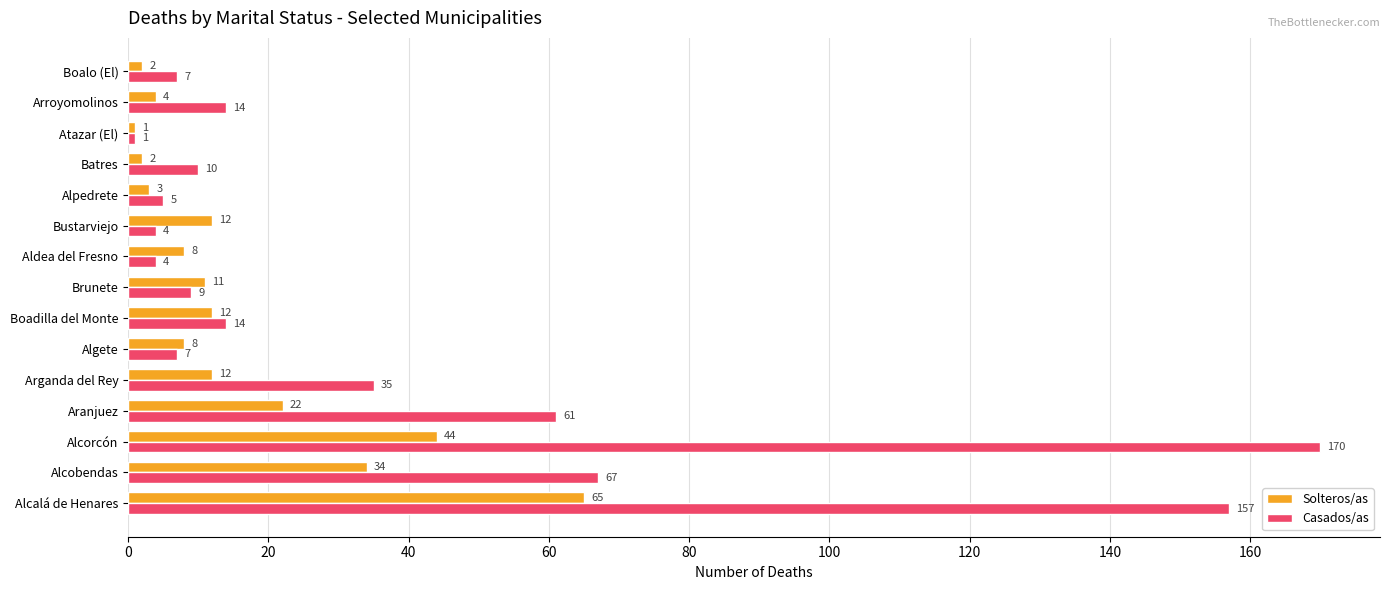

Which series has the largest total across all categories?

Casados/as